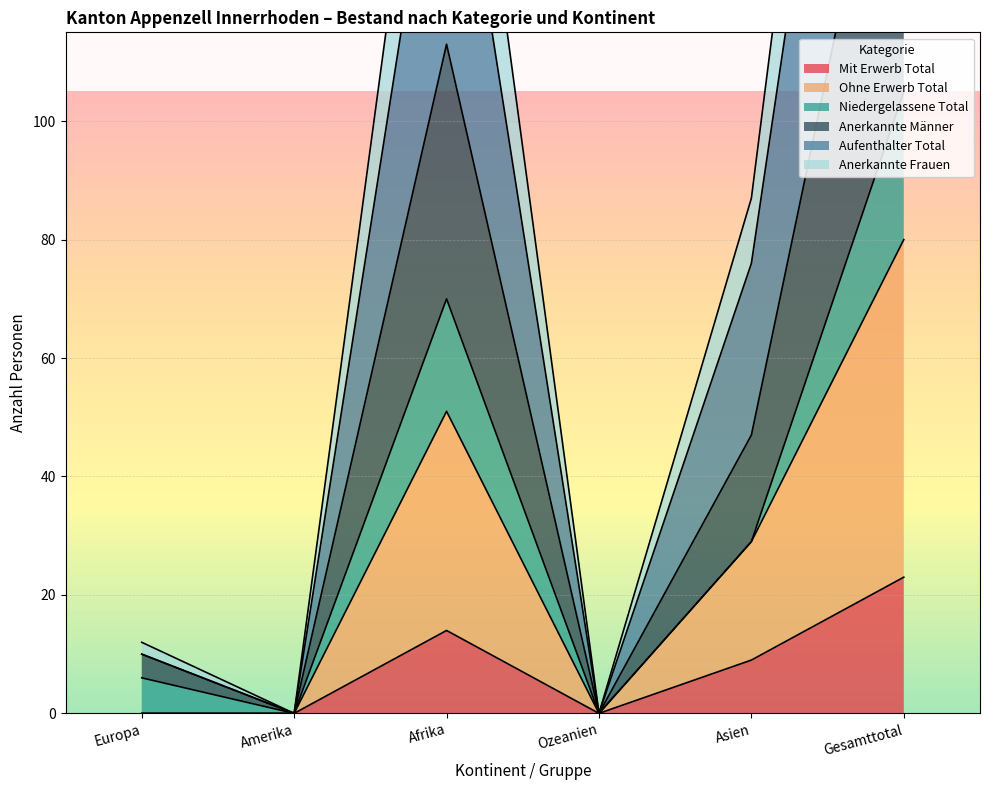

The Aufenthalter Total series shows 0 at Amerika. True or false?

True